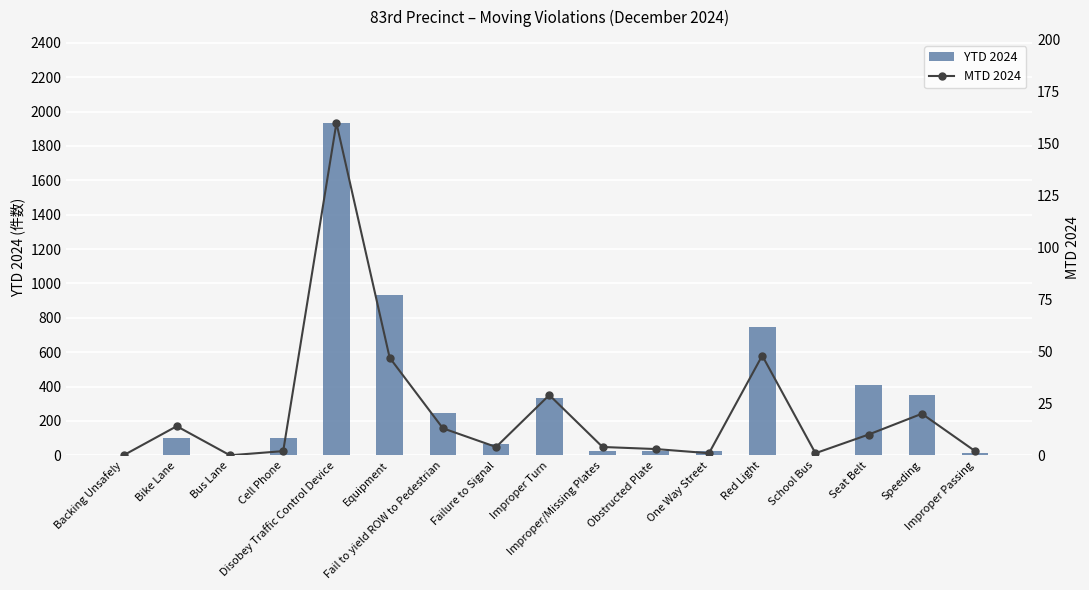

How many values in the MTD 2024 series are below 4?

7